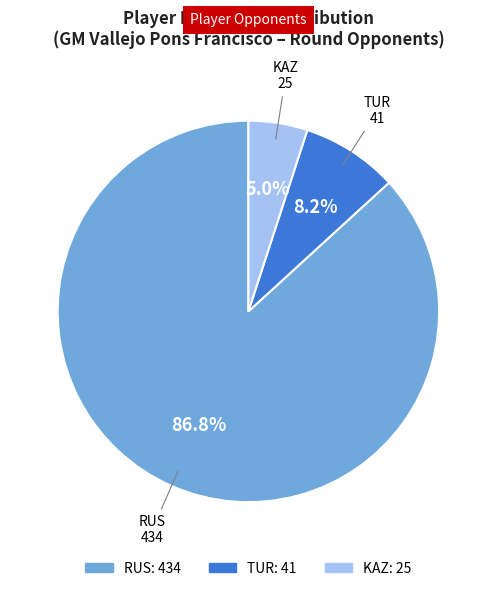

Is there a majority slice in this chart?

Yes